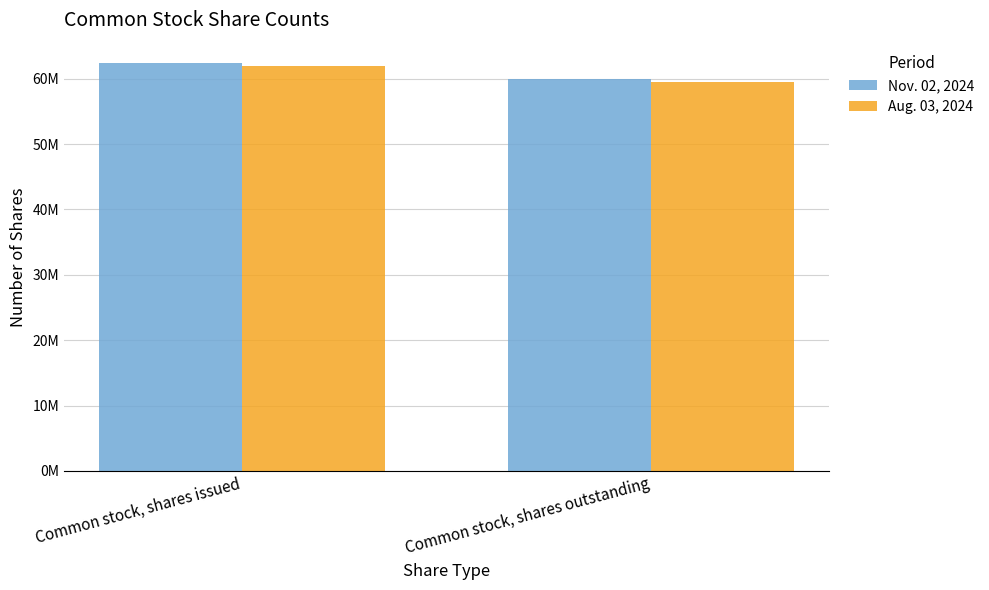

What position from the right is Common stock, shares issued?

2